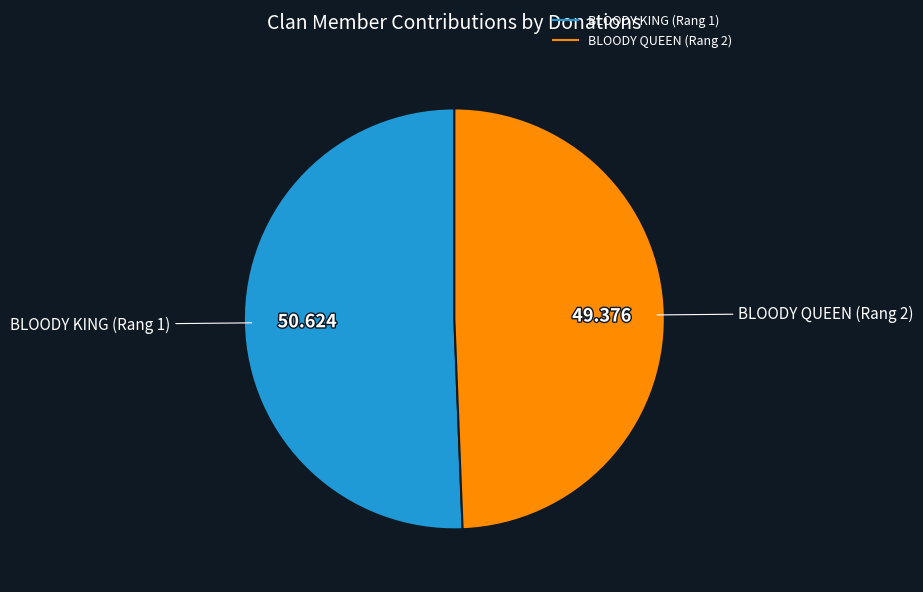

Which has a higher value, BLOODY KING or BLOODY QUEEN?

BLOODY KING